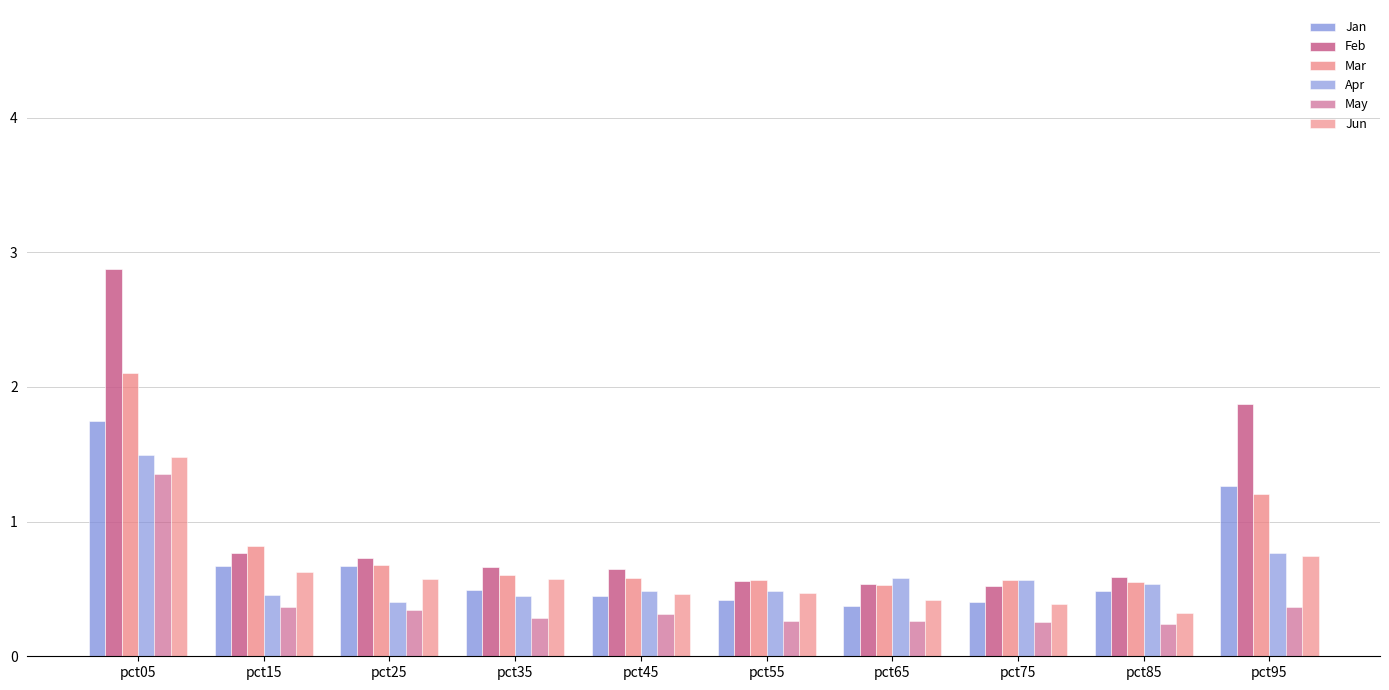

Between pct25 and pct95, which series saw the biggest shift?

Feb